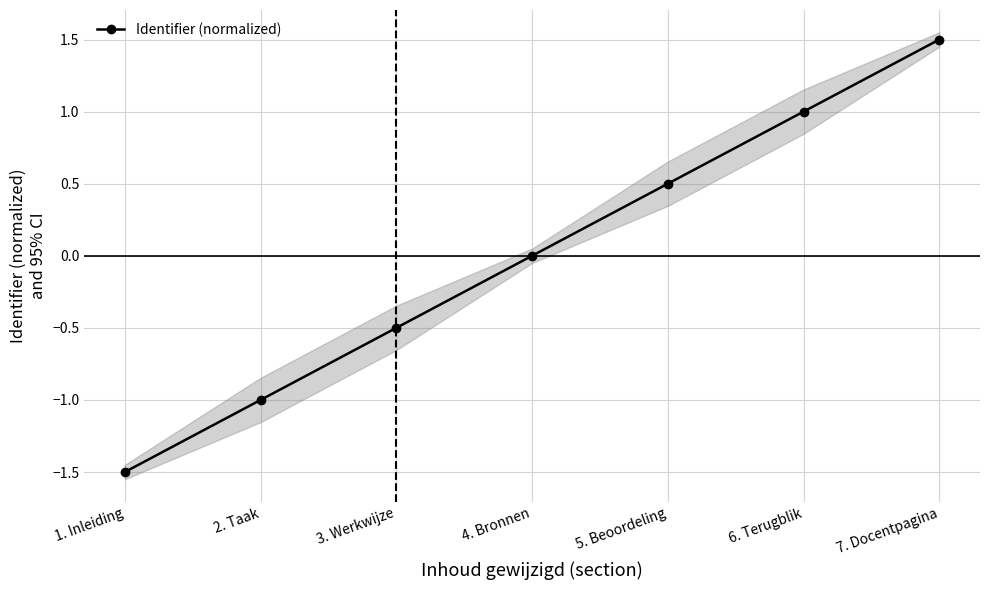

Rank the categories by value from lowest to highest.

1. Inleiding, 2. Taak, 3. Werkwijze, 4. Bronnen, 5. Beoordeling, 6. Terugblik, 7. Docentpagina